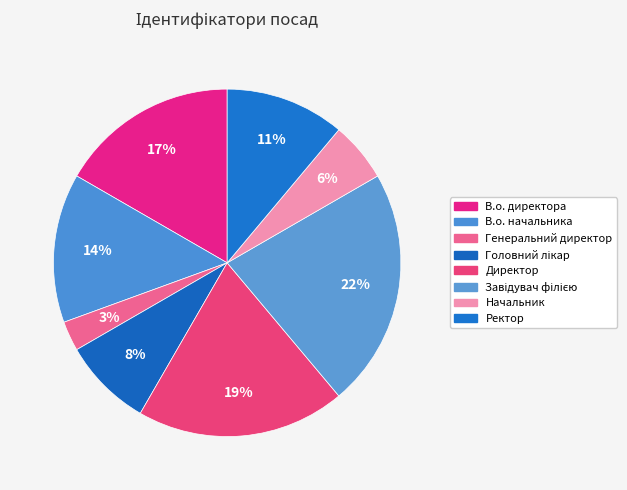

Does Начальник account for over 50% of the chart?

No